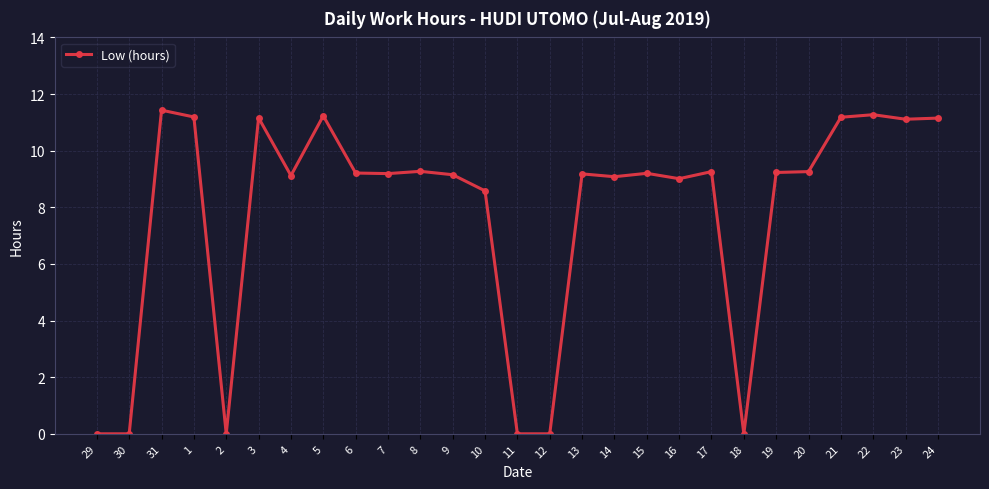

The value at 5 is 7.6. True or false?

False